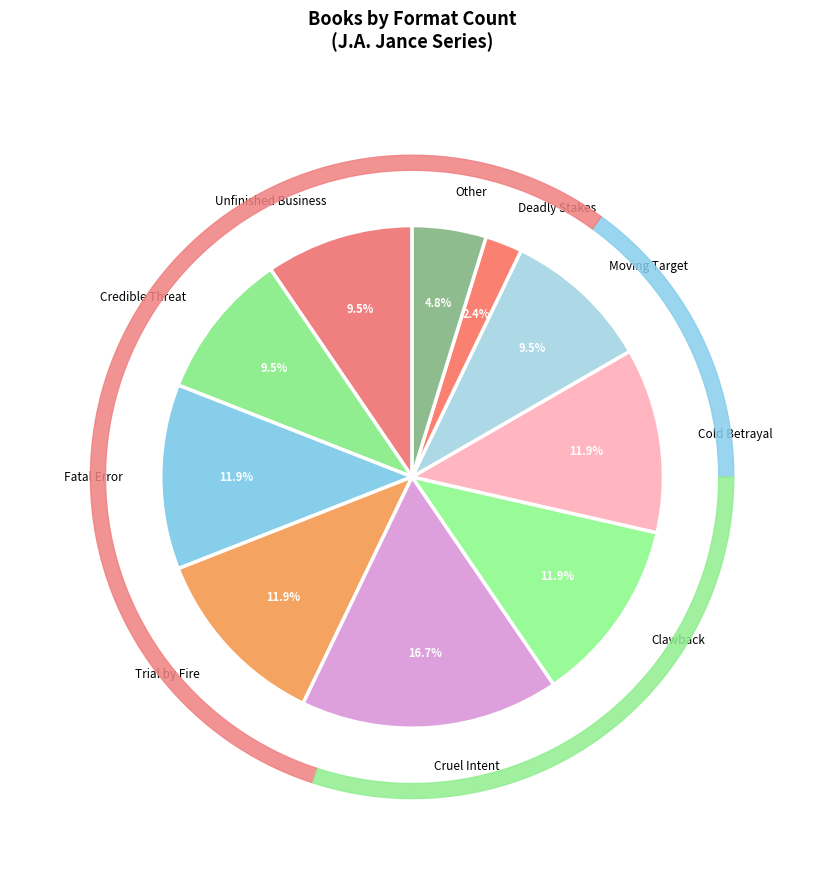

To the nearest percent, what is the average slice percentage?

10%